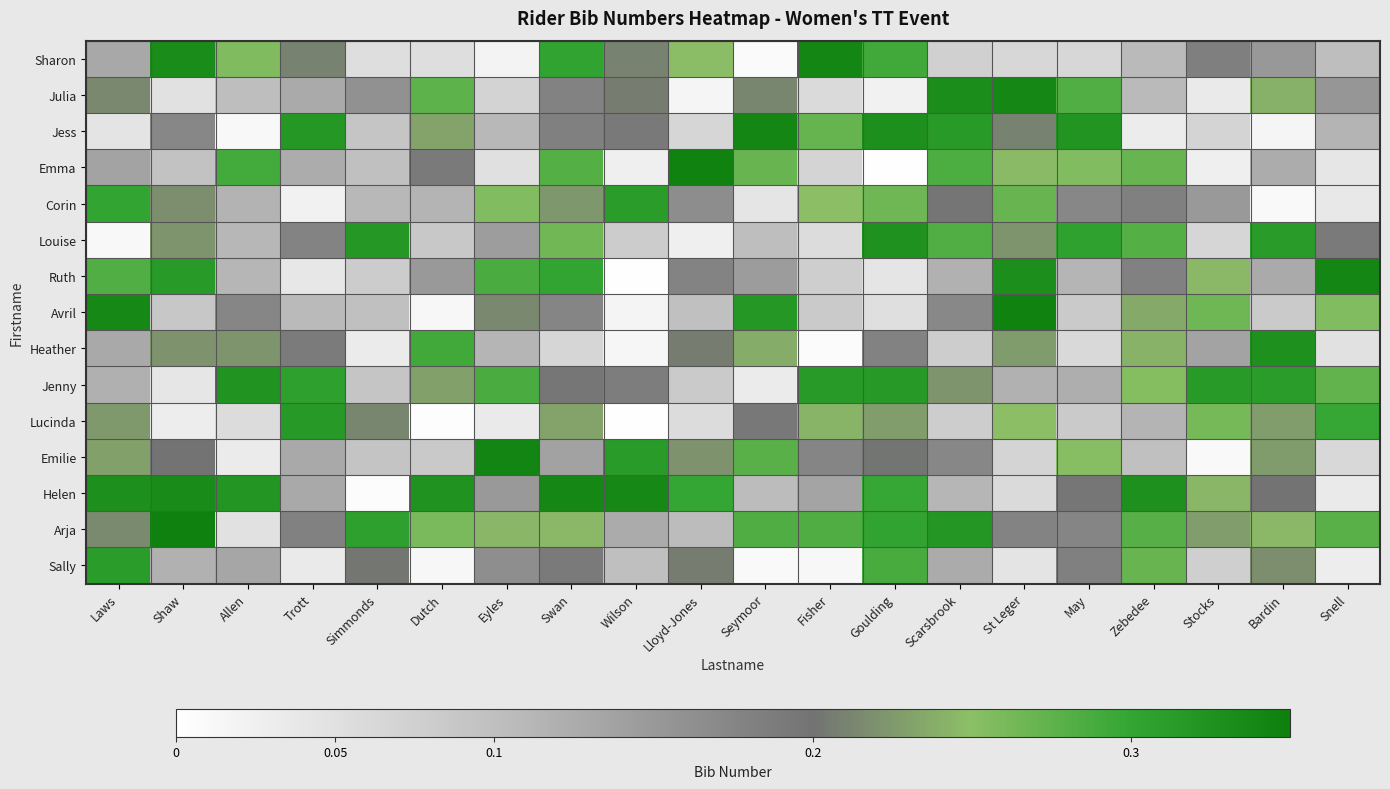

Reading left to right, list all the values displayed in this chart.

Sharon: Laws=0.1	Shaw=0.3	Allen=0.3	Trott=0.2	Simmonds=0.1	Dutch=0.1	Eyles=0.0	Swan=0.3	Wilson=0.2	Lloyd-Jones=0.2	Seymoor=0.0	Fisher=0.3	Goulding=0.3	Scarsbrook=0.1	St Leger=0.1	May=0.1	Zebedee=0.1	Stocks=0.2	Bardin=0.2	Snell=0.1
Julia: Laws=0.2	Shaw=0.0	Allen=0.1	Trott=0.1	Simmonds=0.2	Dutch=0.3	Eyles=0.1	Swan=0.2	Wilson=0.2	Lloyd-Jones=0.0	Seymoor=0.2	Fisher=0.1	Goulding=0.0	Scarsbrook=0.3	St Leger=0.3	May=0.3	Zebedee=0.1	Stocks=0.0	Bardin=0.2	Snell=0.2
Jess: Laws=0.0	Shaw=0.2	Allen=0.0	Trott=0.3	Simmonds=0.1	Dutch=0.2	Eyles=0.1	Swan=0.2	Wilson=0.2	Lloyd-Jones=0.1	Seymoor=0.3	Fisher=0.3	Goulding=0.3	Scarsbrook=0.3	St Leger=0.2	May=0.3	Zebedee=0.0	Stocks=0.1	Bardin=0.0	Snell=0.1
Emma: Laws=0.1	Shaw=0.1	Allen=0.3	Trott=0.1	Simmonds=0.1	Dutch=0.2	Eyles=0.0	Swan=0.3	Wilson=0.0	Lloyd-Jones=0.3	Seymoor=0.3	Fisher=0.1	Goulding=0.0	Scarsbrook=0.3	St Leger=0.2	May=0.3	Zebedee=0.3	Stocks=0.0	Bardin=0.1	Snell=0.0
Corin: Laws=0.3	Shaw=0.2	Allen=0.1	Trott=0.0	Simmonds=0.1	Dutch=0.1	Eyles=0.3	Swan=0.2	Wilson=0.3	Lloyd-Jones=0.2	Seymoor=0.0	Fisher=0.2	Goulding=0.3	Scarsbrook=0.2	St Leger=0.3	May=0.2	Zebedee=0.2	Stocks=0.1	Bardin=0.0	Snell=0.0
Louise: Laws=0.0	Shaw=0.2	Allen=0.1	Trott=0.2	Simmonds=0.3	Dutch=0.1	Eyles=0.1	Swan=0.3	Wilson=0.1	Lloyd-Jones=0.0	Seymoor=0.1	Fisher=0.1	Goulding=0.3	Scarsbrook=0.3	St Leger=0.2	May=0.3	Zebedee=0.3	Stocks=0.1	Bardin=0.3	Snell=0.2
Ruth: Laws=0.3	Shaw=0.3	Allen=0.1	Trott=0.0	Simmonds=0.1	Dutch=0.1	Eyles=0.3	Swan=0.3	Wilson=0.0	Lloyd-Jones=0.2	Seymoor=0.1	Fisher=0.1	Goulding=0.0	Scarsbrook=0.1	St Leger=0.3	May=0.1	Zebedee=0.2	Stocks=0.2	Bardin=0.1	Snell=0.3
Avril: Laws=0.3	Shaw=0.1	Allen=0.2	Trott=0.1	Simmonds=0.1	Dutch=0.0	Eyles=0.2	Swan=0.2	Wilson=0.0	Lloyd-Jones=0.1	Seymoor=0.3	Fisher=0.1	Goulding=0.1	Scarsbrook=0.2	St Leger=0.3	May=0.1	Zebedee=0.2	Stocks=0.3	Bardin=0.1	Snell=0.3
Heather: Laws=0.1	Shaw=0.2	Allen=0.2	Trott=0.2	Simmonds=0.0	Dutch=0.3	Eyles=0.1	Swan=0.1	Wilson=0.0	Lloyd-Jones=0.2	Seymoor=0.2	Fisher=0.0	Goulding=0.2	Scarsbrook=0.1	St Leger=0.2	May=0.1	Zebedee=0.2	Stocks=0.1	Bardin=0.3	Snell=0.0
Jenny: Laws=0.1	Shaw=0.0	Allen=0.3	Trott=0.3	Simmonds=0.1	Dutch=0.2	Eyles=0.3	Swan=0.2	Wilson=0.2	Lloyd-Jones=0.1	Seymoor=0.0	Fisher=0.3	Goulding=0.3	Scarsbrook=0.2	St Leger=0.1	May=0.1	Zebedee=0.3	Stocks=0.3	Bardin=0.3	Snell=0.3
Lucinda: Laws=0.2	Shaw=0.0	Allen=0.1	Trott=0.3	Simmonds=0.2	Dutch=0.0	Eyles=0.0	Swan=0.2	Wilson=0.0	Lloyd-Jones=0.1	Seymoor=0.2	Fisher=0.2	Goulding=0.2	Scarsbrook=0.1	St Leger=0.2	May=0.1	Zebedee=0.1	Stocks=0.3	Bardin=0.2	Snell=0.3
Emilie: Laws=0.2	Shaw=0.2	Allen=0.0	Trott=0.1	Simmonds=0.1	Dutch=0.1	Eyles=0.3	Swan=0.1	Wilson=0.3	Lloyd-Jones=0.2	Seymoor=0.3	Fisher=0.2	Goulding=0.2	Scarsbrook=0.2	St Leger=0.1	May=0.3	Zebedee=0.1	Stocks=0.0	Bardin=0.2	Snell=0.1
Helen: Laws=0.3	Shaw=0.3	Allen=0.3	Trott=0.1	Simmonds=0.0	Dutch=0.3	Eyles=0.1	Swan=0.3	Wilson=0.3	Lloyd-Jones=0.3	Seymoor=0.1	Fisher=0.1	Goulding=0.3	Scarsbrook=0.1	St Leger=0.1	May=0.2	Zebedee=0.3	Stocks=0.2	Bardin=0.2	Snell=0.0
Arja: Laws=0.2	Shaw=0.3	Allen=0.0	Trott=0.2	Simmonds=0.3	Dutch=0.3	Eyles=0.2	Swan=0.2	Wilson=0.1	Lloyd-Jones=0.1	Seymoor=0.3	Fisher=0.3	Goulding=0.3	Scarsbrook=0.3	St Leger=0.2	May=0.2	Zebedee=0.3	Stocks=0.2	Bardin=0.2	Snell=0.3
Sally: Laws=0.3	Shaw=0.1	Allen=0.1	Trott=0.0	Simmonds=0.2	Dutch=0.0	Eyles=0.2	Swan=0.2	Wilson=0.1	Lloyd-Jones=0.2	Seymoor=0.0	Fisher=0.0	Goulding=0.3	Scarsbrook=0.1	St Leger=0.0	May=0.2	Zebedee=0.3	Stocks=0.1	Bardin=0.2	Snell=0.0